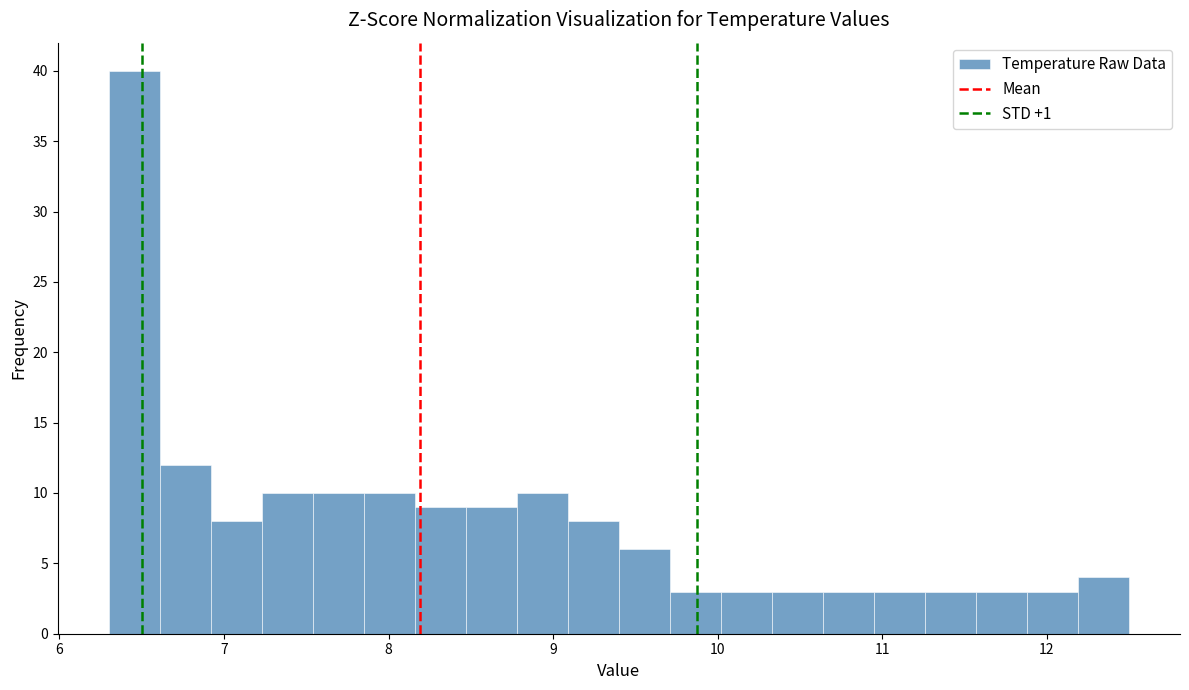

Read against the x-axis, roughly where is the centre of the tallest bar?

6.5